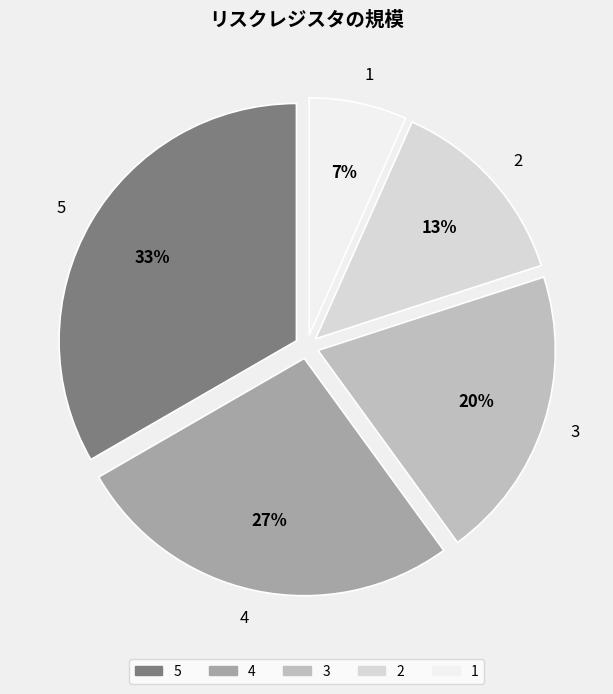

Do 5 and 3 together represent more than half of the pie?

Yes